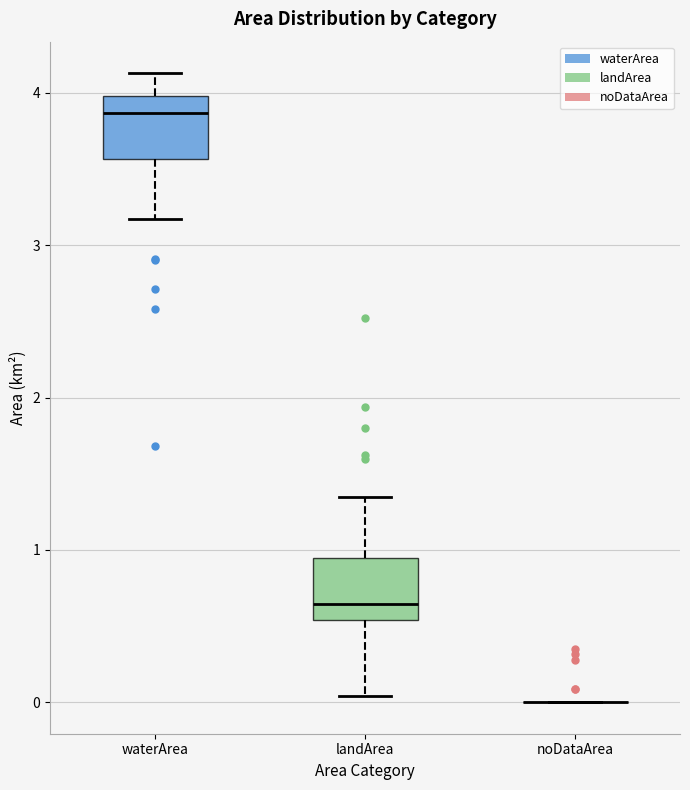

Reading left to right, read every box against the y-axis: the position of its median line, the range the box covers, and the ends of its whiskers. The values are not printed on the chart, so give them approximately, as read against the axis.

waterArea: median 3.9, box 3.6 to 4.0, whiskers 3.2 to 4.1
landArea: median 0.6, box 0.5 to 1.0, whiskers 0.0 to 1.4
noDataArea: box collapsed to a line at 0.0, whiskers 0.0 to 0.0